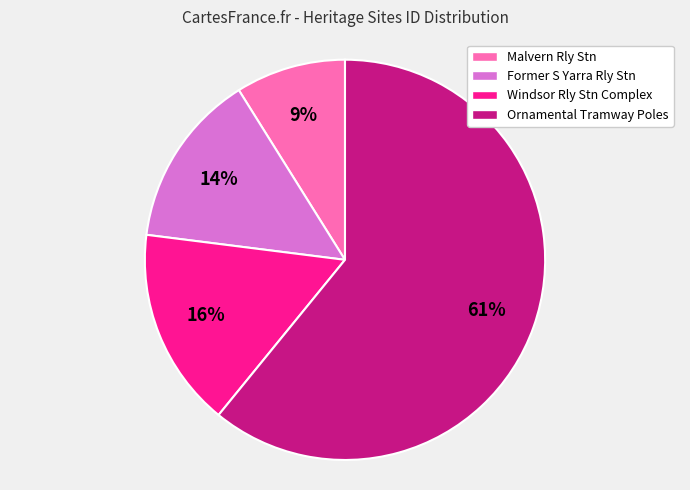

To the nearest percent, what is the difference between the largest and smallest slice percentages?

52%